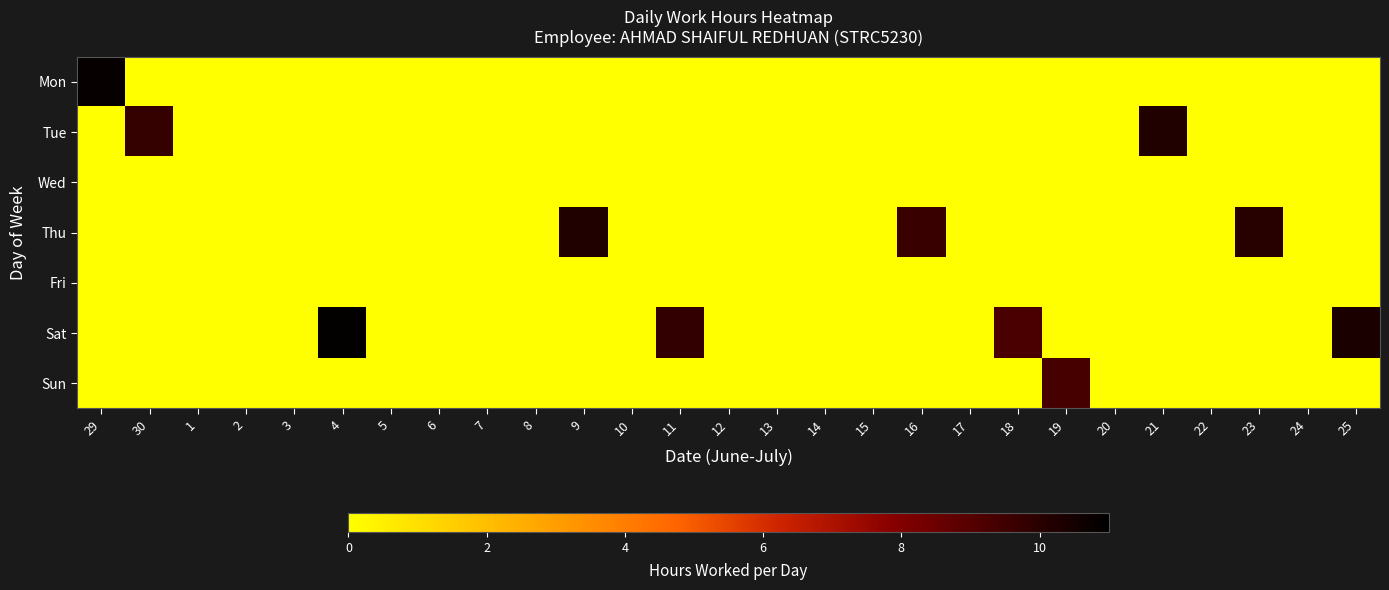

How many distinct data groups are displayed?

7